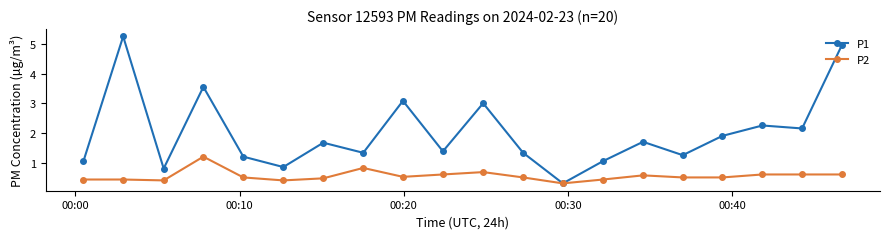

In P1, how many points are lower than both neighbors (excluding endpoints)?

7